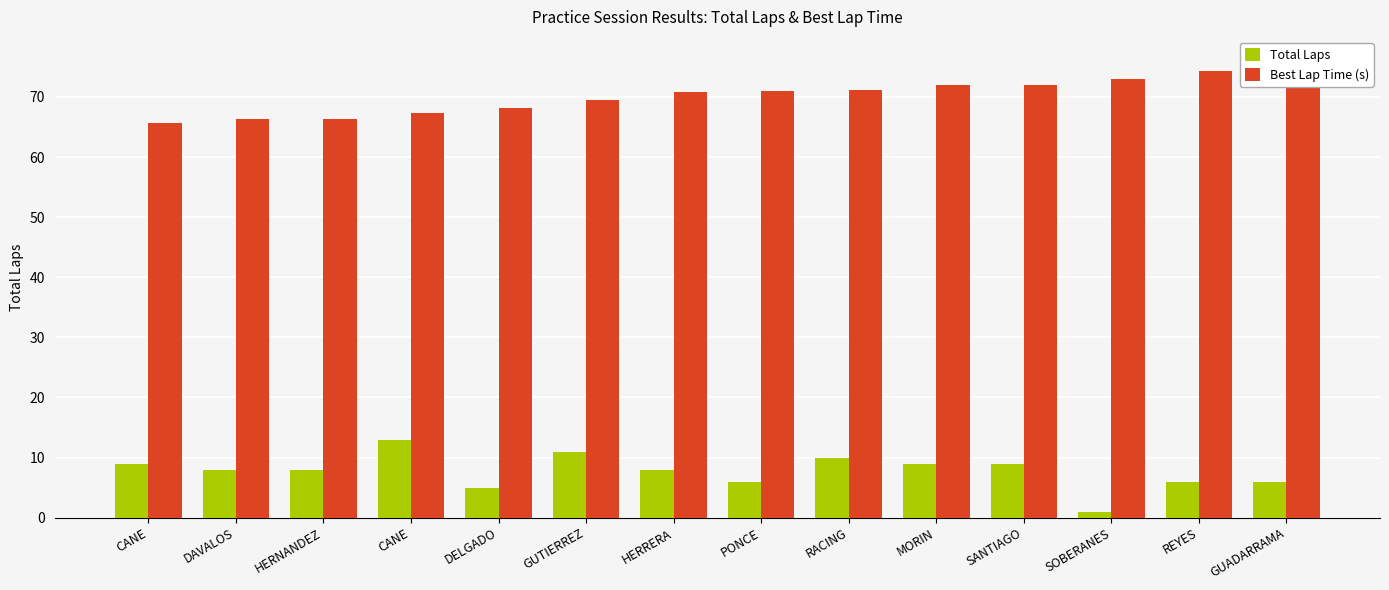

What is the value of the Total Laps bar at the 4th from the left?

9.0